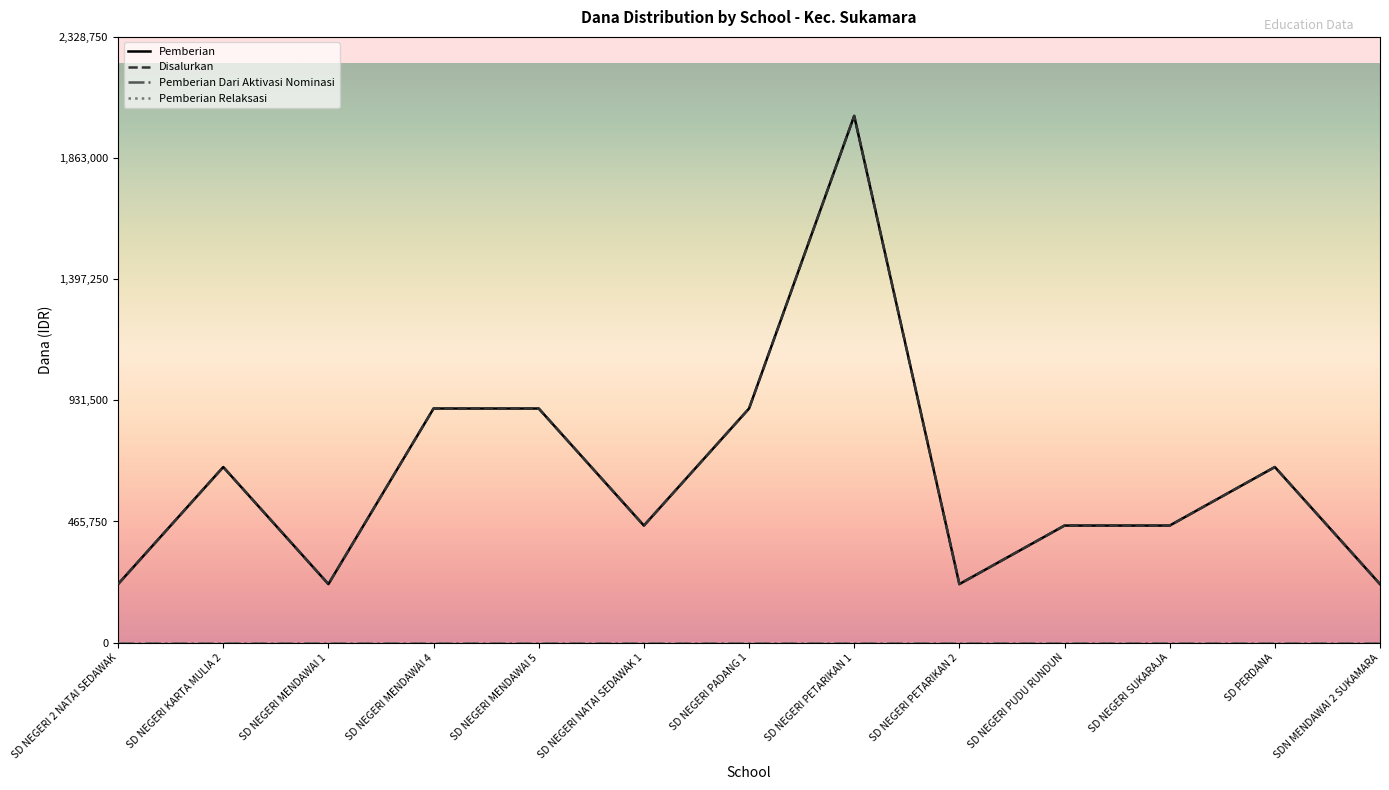

At which category does Disalurkan reach its first local valley?

SD NEGERI MENDAWAI 1